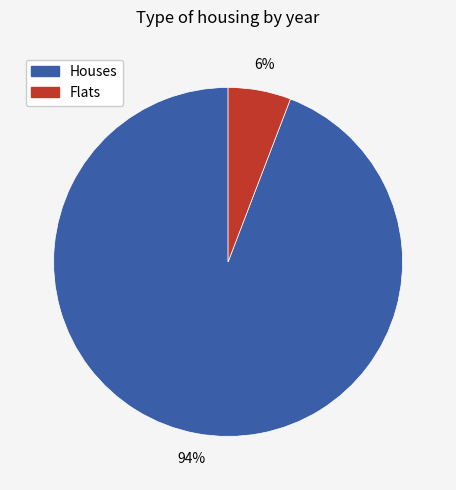

Count the number of slices in the pie.

2